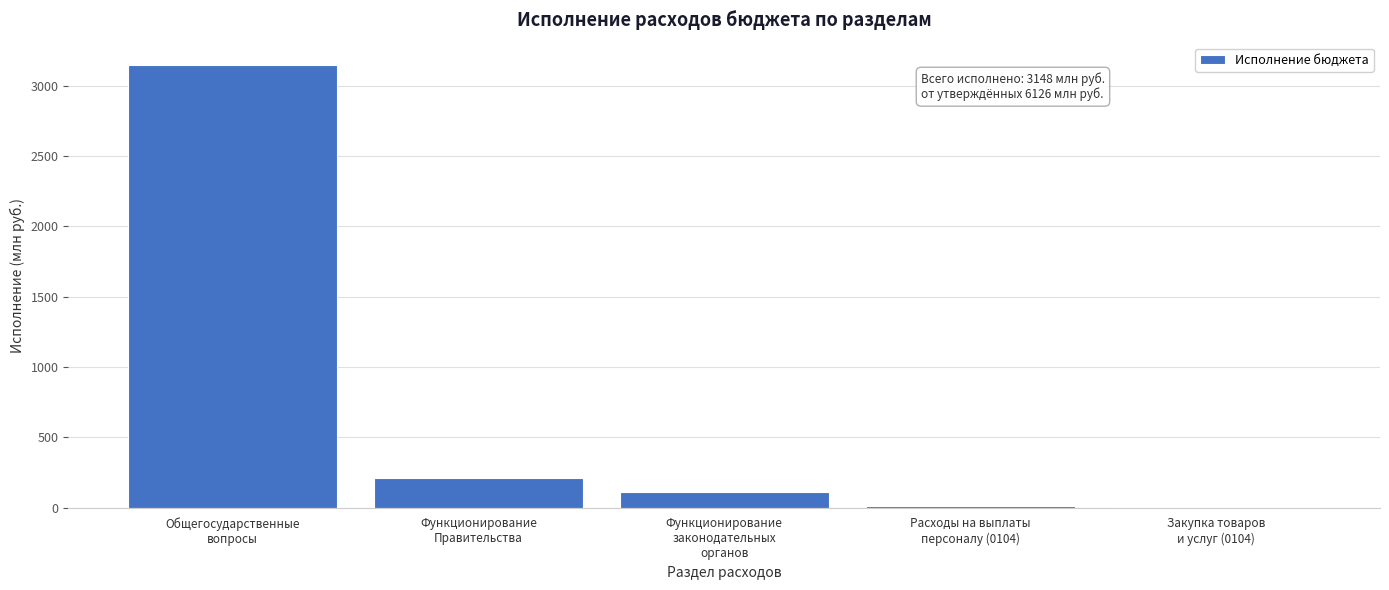

What is the maximum value shown in the chart?

3147.5